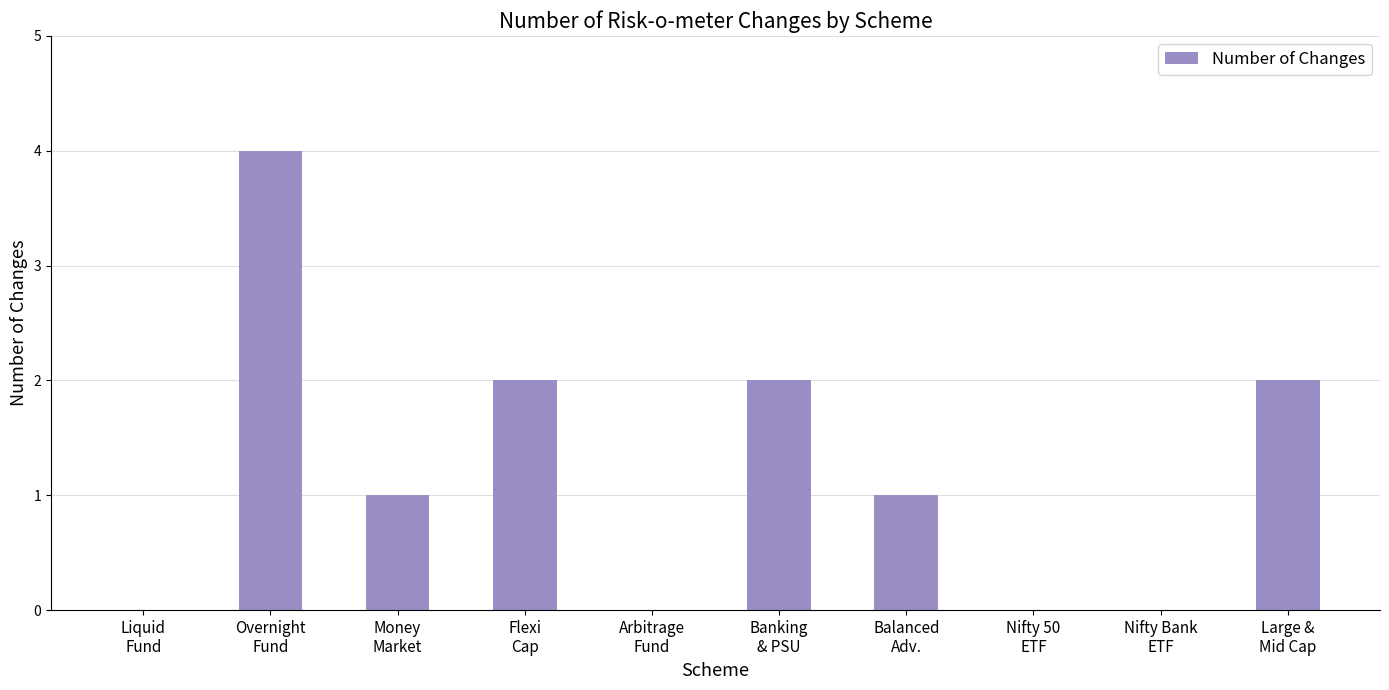

Reading right to left, what are all the values shown in this chart?

2	0	0	1	2	0	2	1	4	0